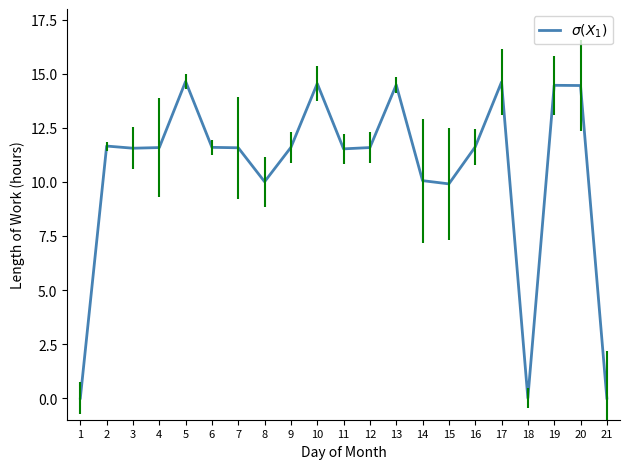

True or false: the data shows 14.5 at 19.

True